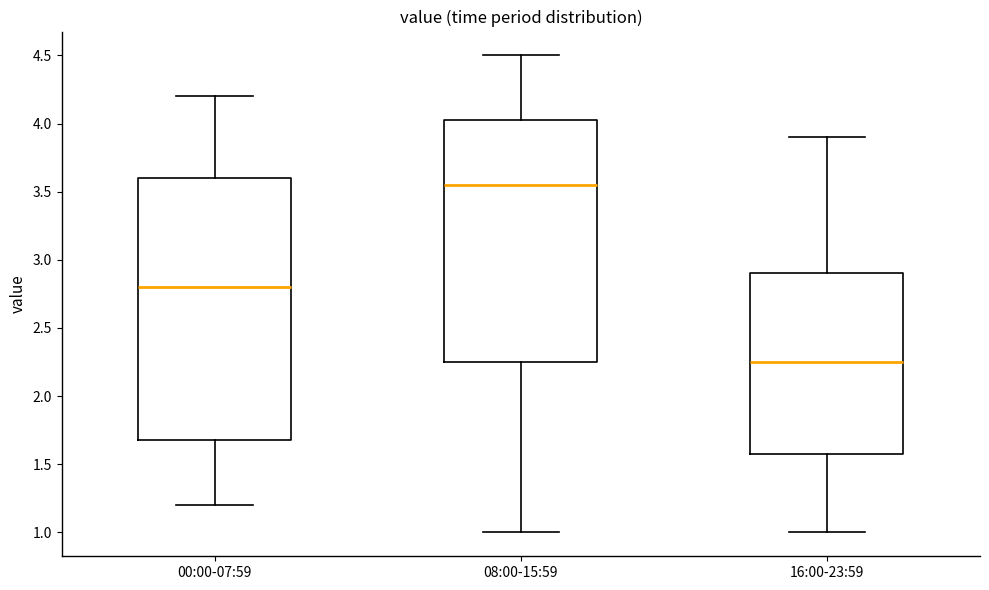

Where does the median line of the box for 16:00-23:59 sit on the y-axis? The values are not printed on the chart, so give them approximately, as read against the axis.

2.25